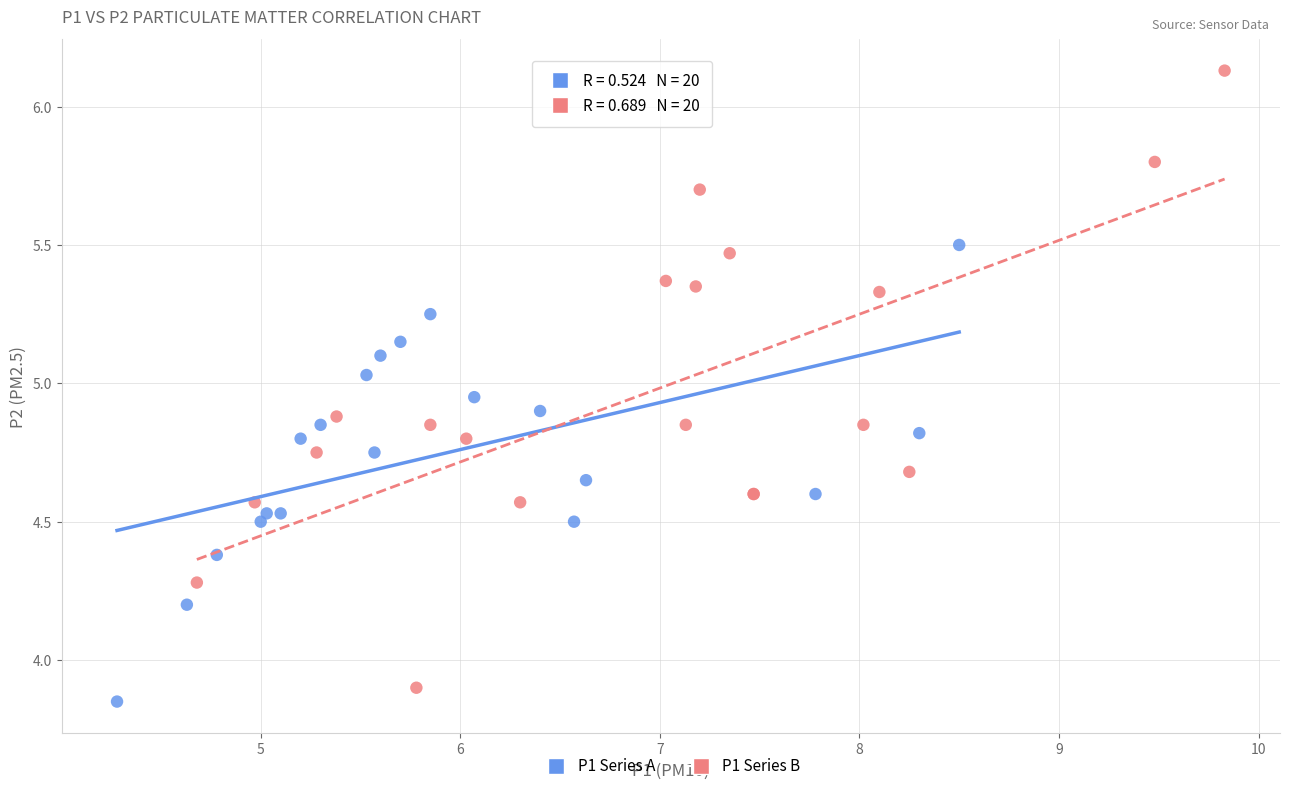

Which series contains the lowest Y value?

P1 Series A